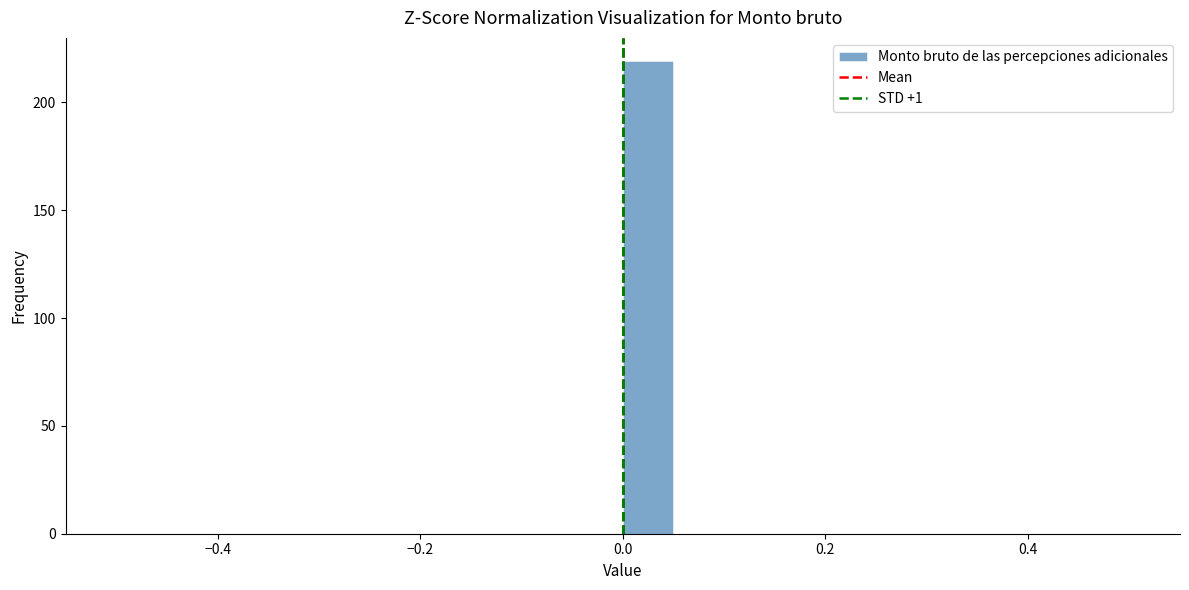

Read against the x-axis, roughly where is the centre of the tallest bar?

0.02